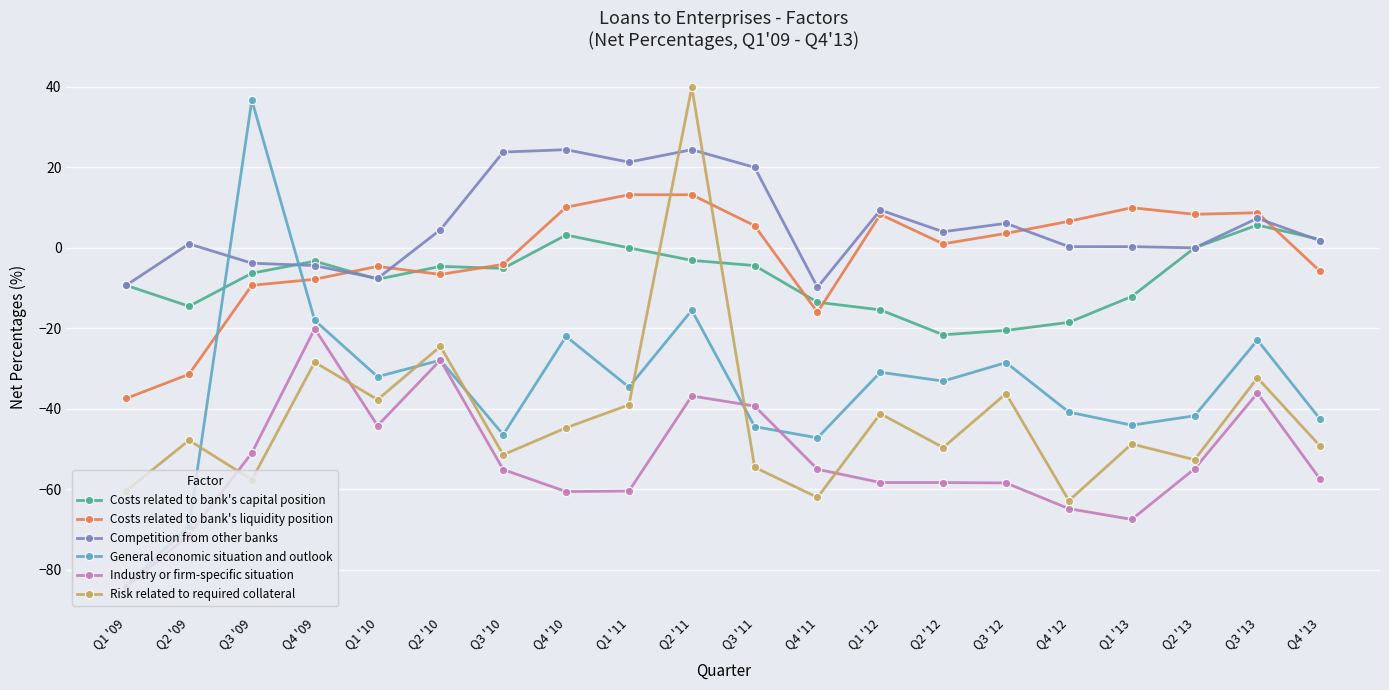

What is the sum of all Risk related to required collateral values?

-840.8